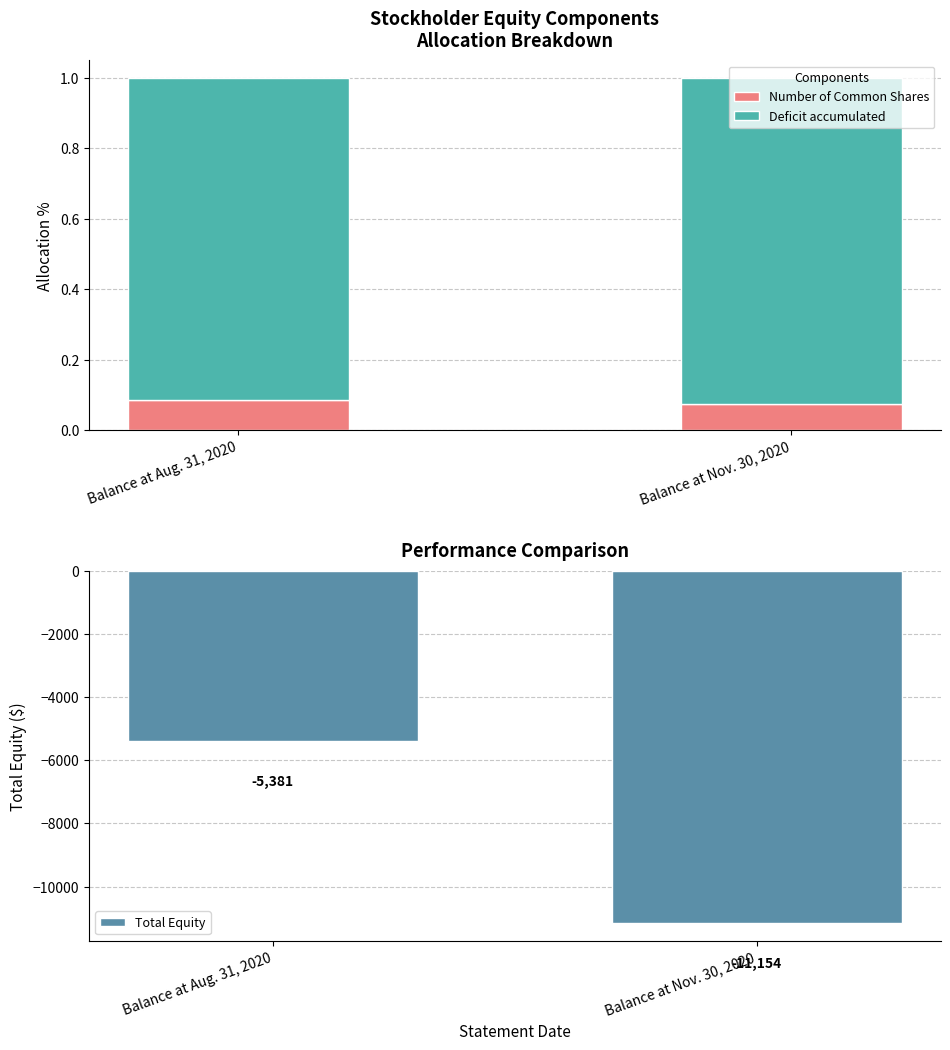

How many distinct data groups are displayed?

3